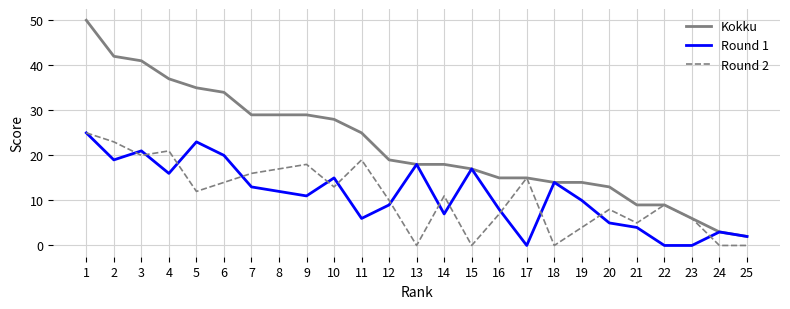

Reading left to right, transcribe all the data shown in this chart.

Kokku: 50	42	41	37	35	34	29	29	29	28	25	19	18	18	17	15	15	14	14	13	9	9	6	3	2
Round 1: 25	19	21	16	23	20	13	12	11	15	6	9	18	7	17	8	0	14	10	5	4	0	0	3	2
Round 2: 25	23	20	21	12	14	16	17	18	13	19	10	0	11	0	7	15	0	4	8	5	9	6	0	0